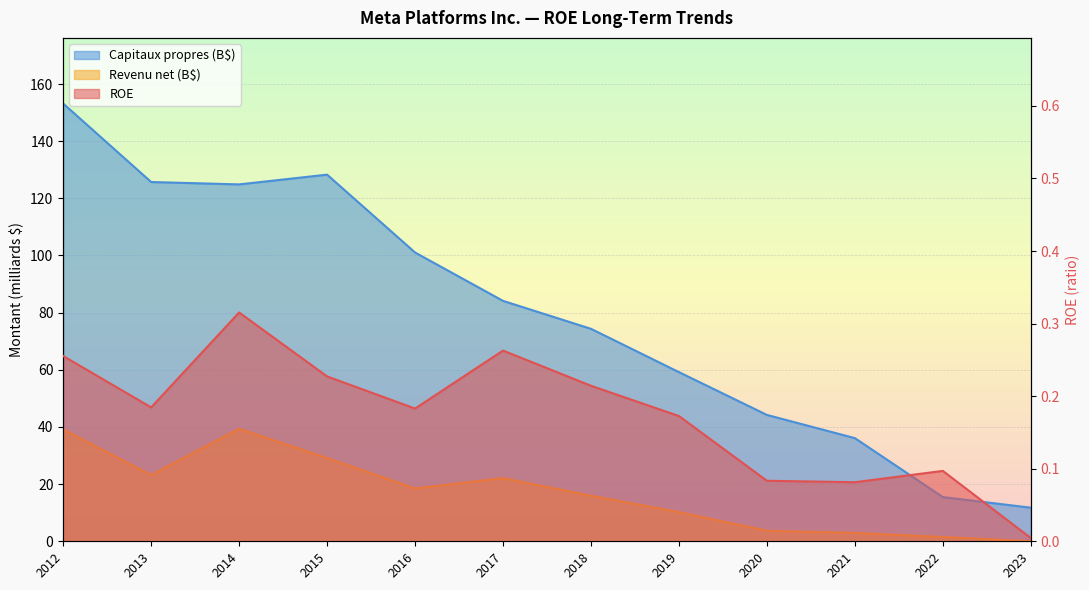

How many distinct data groups are displayed?

3